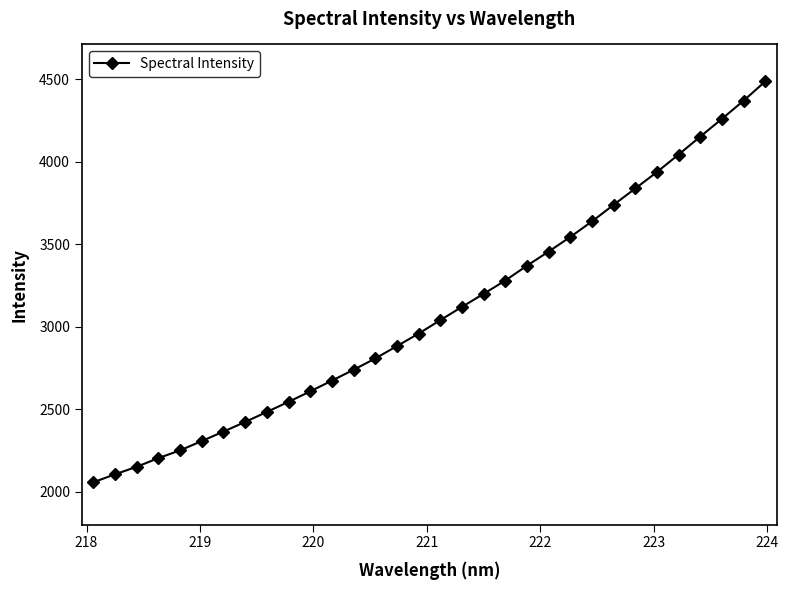

What is the average value?

3093.7